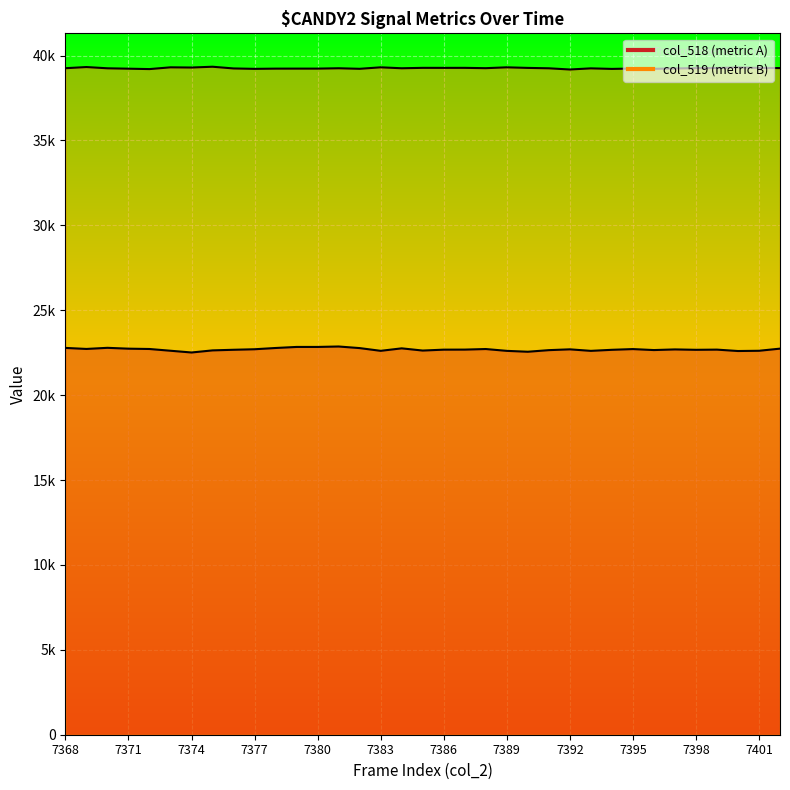

True or false: col_518 and col_519 cross at least once.

False